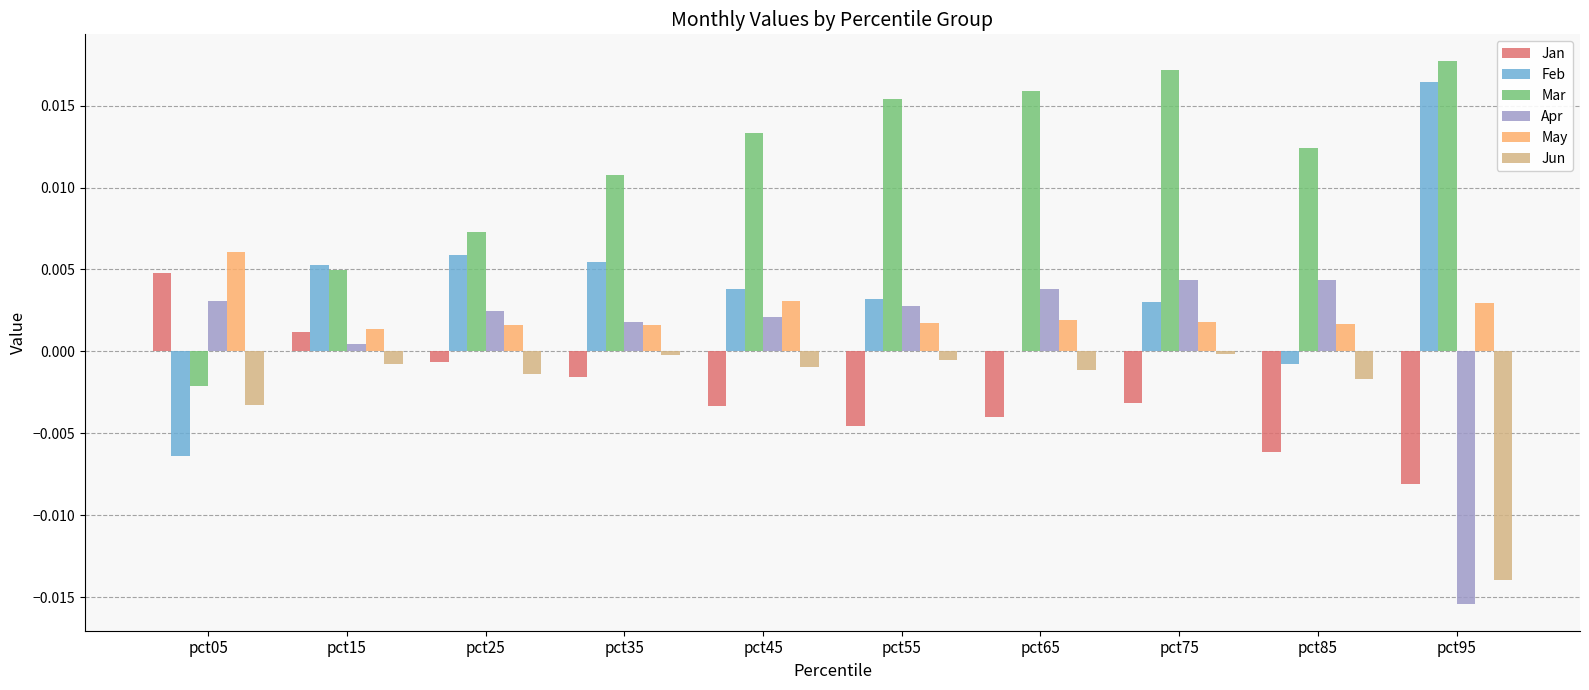

The Apr series shows 0.0 at pct85. True or false?

True